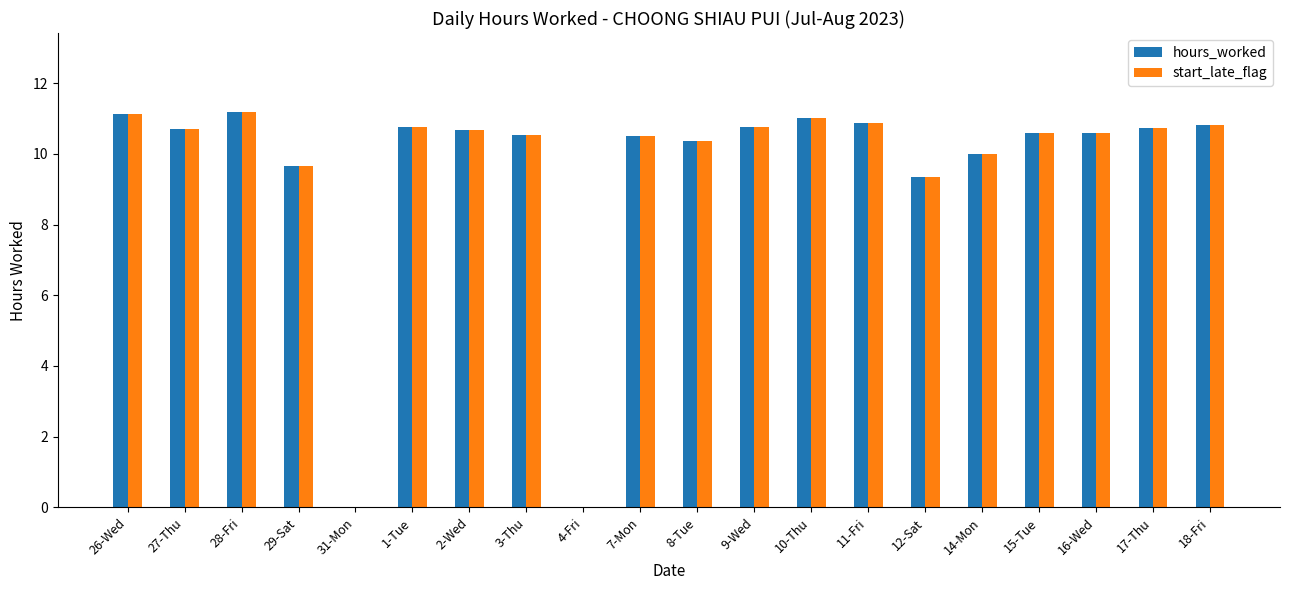

Count the number of data series in this chart.

2